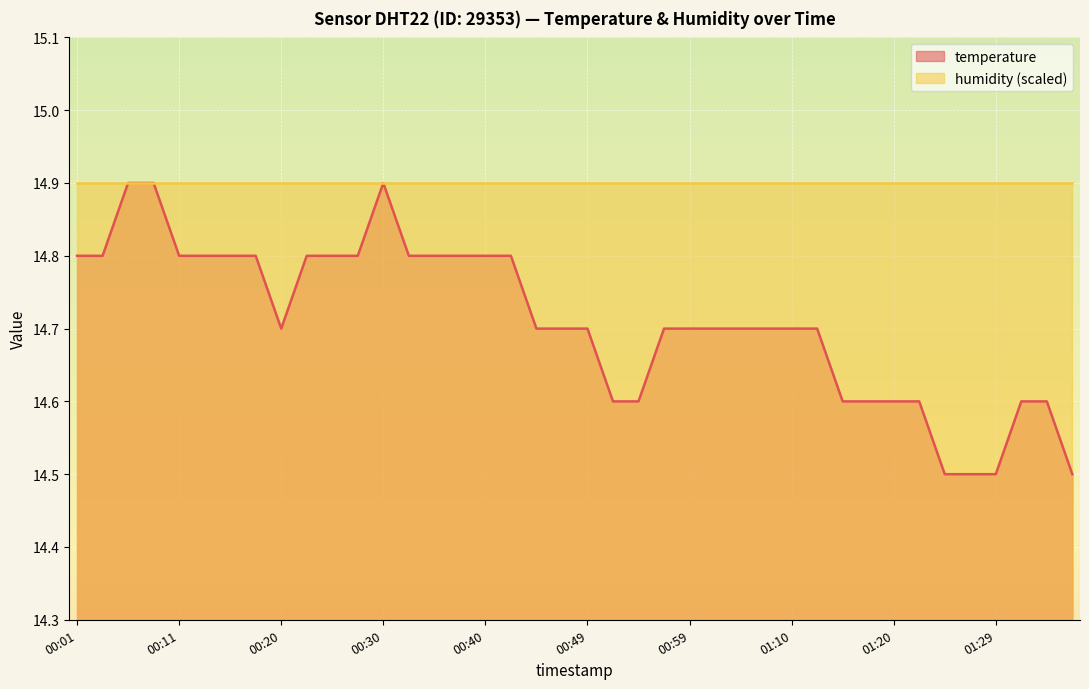

Does the chart display data point markers on the line(s)?

No